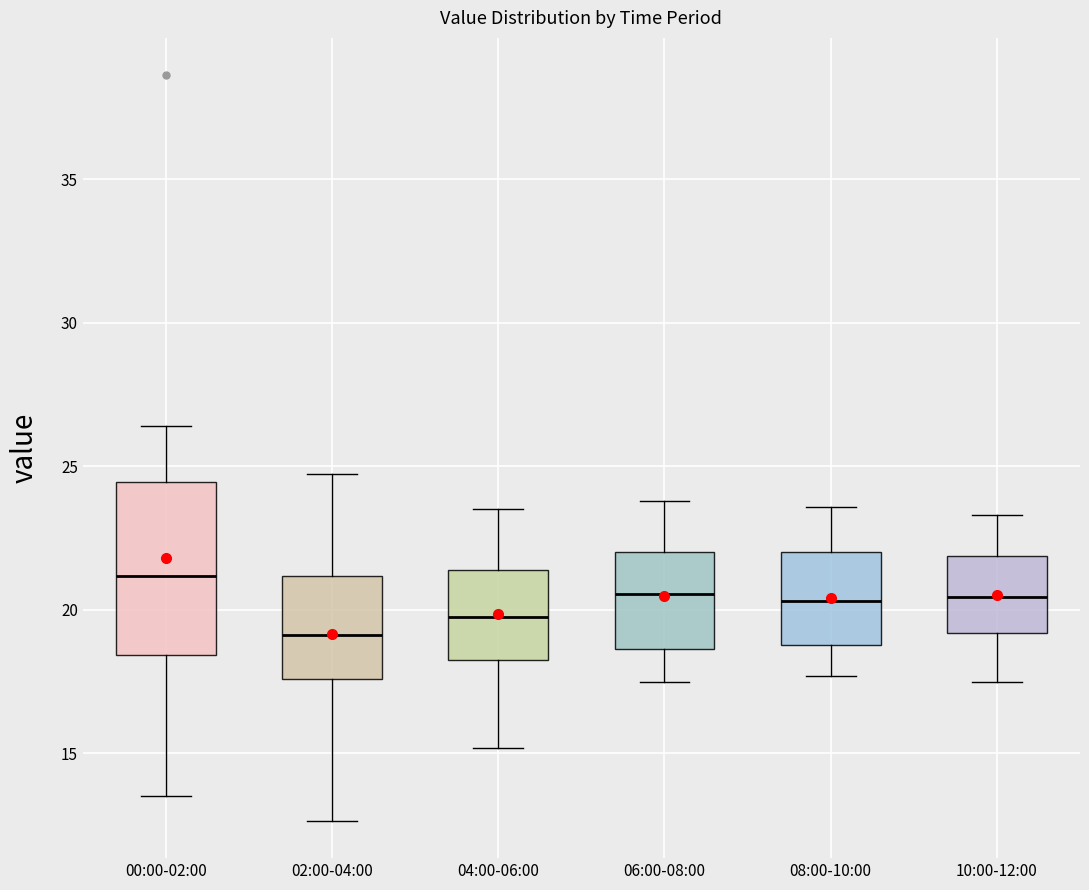

Reading left to right, read every box against the y-axis: the position of its median line, the range the box covers, and the ends of its whiskers. The values are not printed on the chart, so give them approximately, as read against the axis.

00:00-02:00: median 21.0, box 18.5 to 24.5, whiskers 13.5 to 26.5
02:00-04:00: median 19.0, box 17.5 to 21.0, whiskers 12.5 to 25.0
04:00-06:00: median 20.0, box 18.5 to 21.5, whiskers 15.0 to 23.5
06:00-08:00: median 20.5, box 18.5 to 22.0, whiskers 17.5 to 24.0
08:00-10:00: median 20.5, box 19.0 to 22.0, whiskers 17.5 to 23.5
10:00-12:00: median 20.5, box 19.0 to 22.0, whiskers 17.5 to 23.5